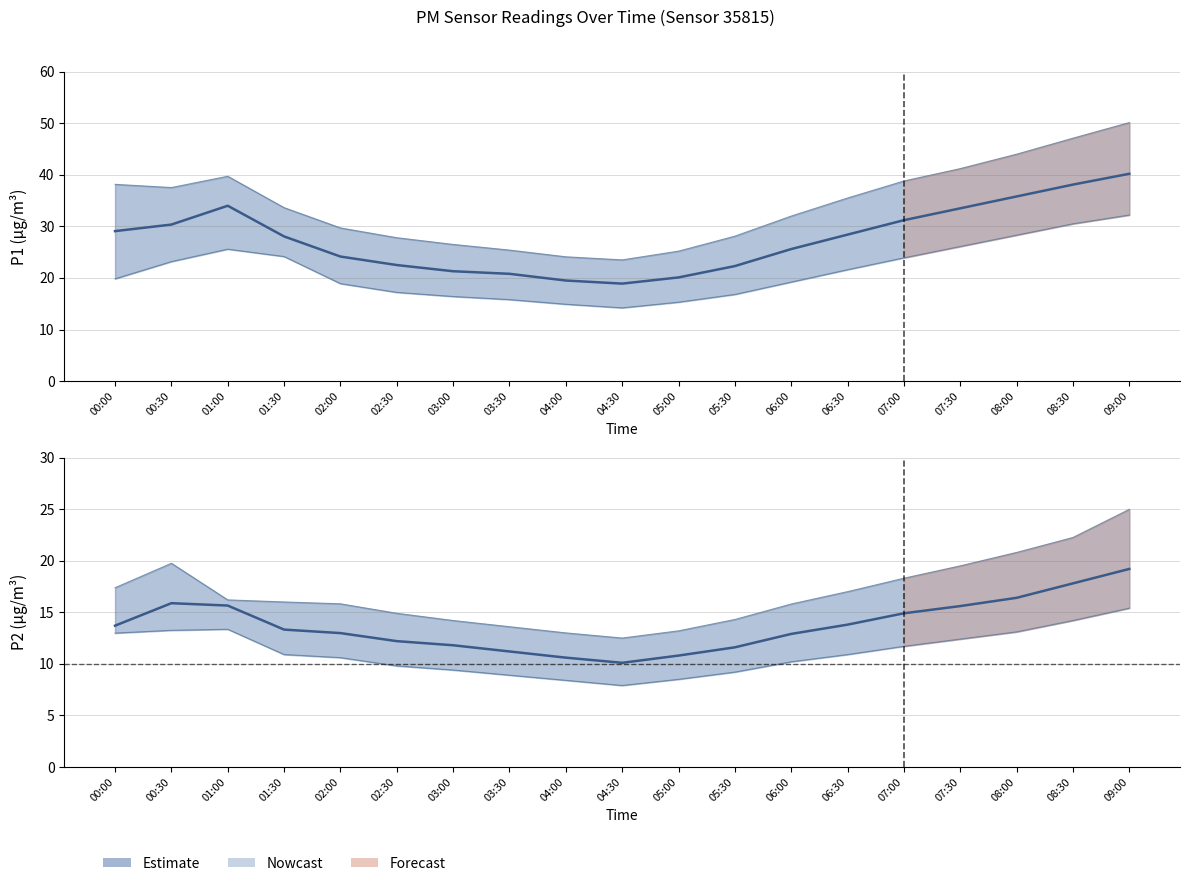

Rank the categories by value from lowest to highest.

04:30, 04:00, 05:00, 03:30, 05:30, 03:00, 02:30, 06:00, 02:00, 01:30, 00:00, 06:30, 07:00, 07:30, 01:00, 00:30, 08:00, 08:30, 09:00